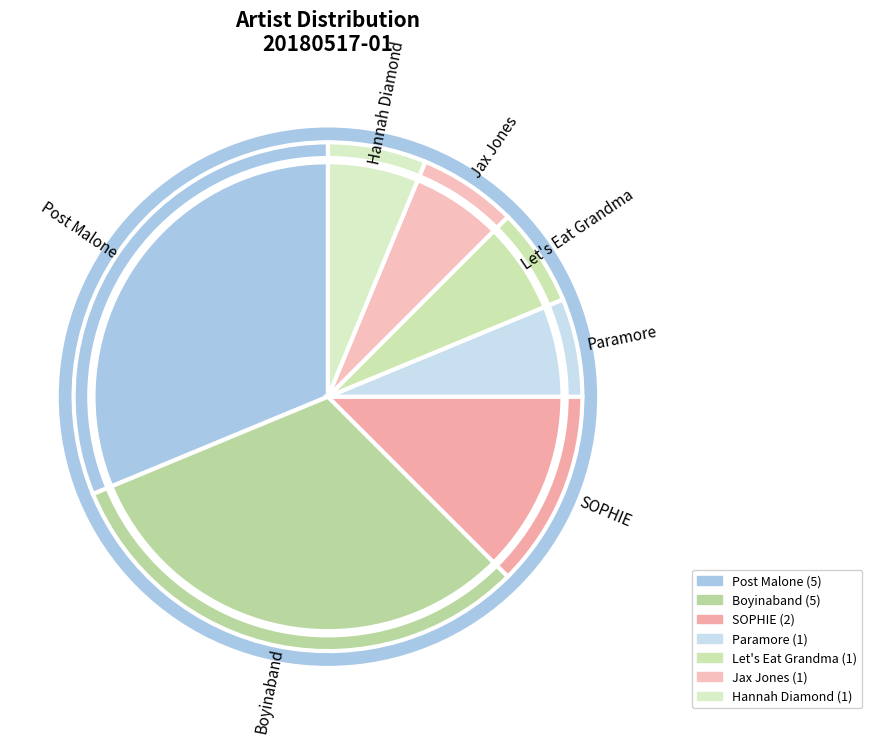

Does Paramore account for over 50% of the chart?

No